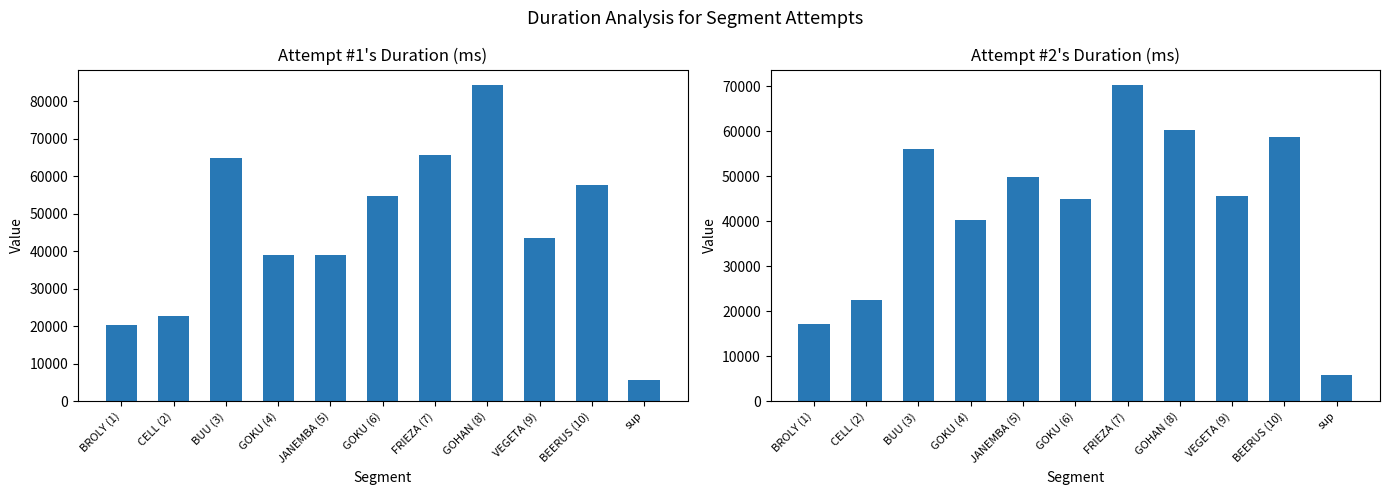

Rank the categories by Attempt #1's Duration (ms) value from lowest to highest.

sup, BROLY (1), CELL (2), JANEMBA (5), GOKU (4), VEGETA (9), GOKU (6), BEERUS (10), BUU (3), FRIEZA (7), GOHAN (8)